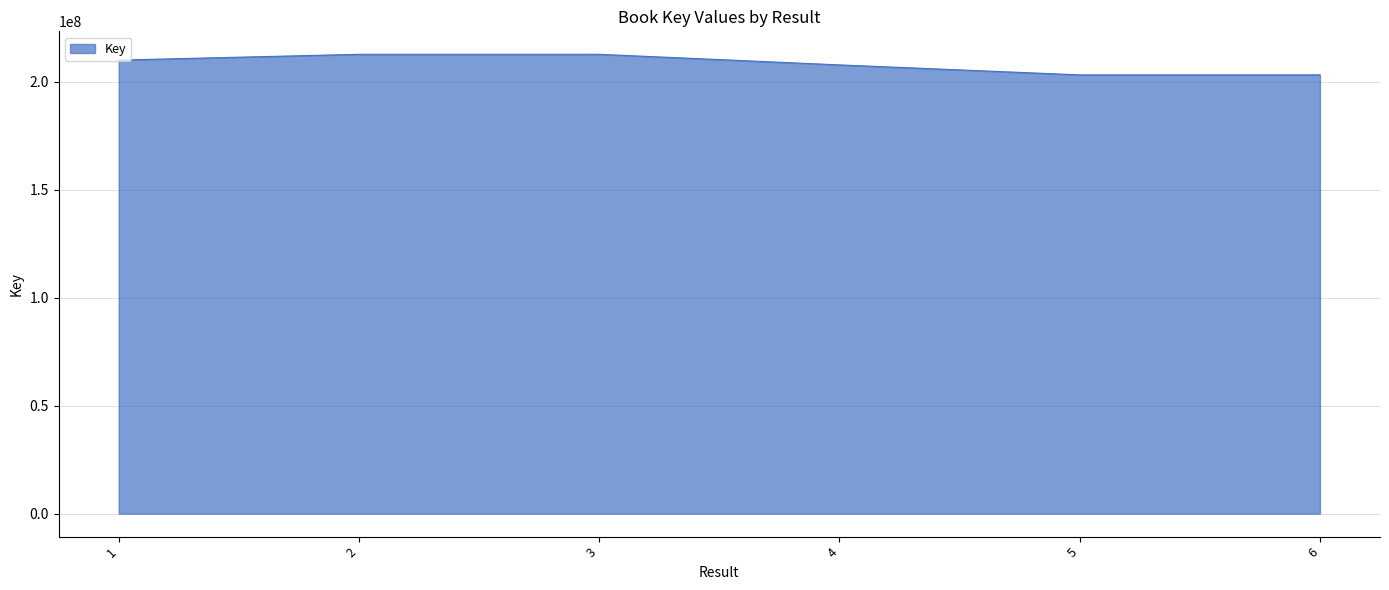

Does the chart have visible grid lines?

Yes